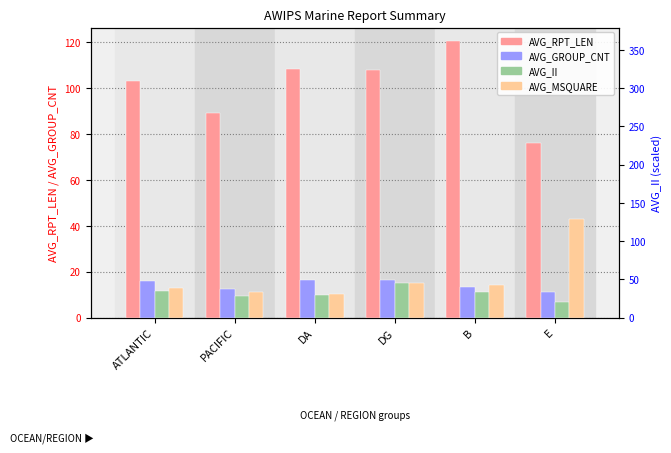

Rank the series by their maximum value, from highest to lowest.

AVG_RPT_LEN, AVG_MSQUARE, AVG_GROUP_CNT, AVG_II